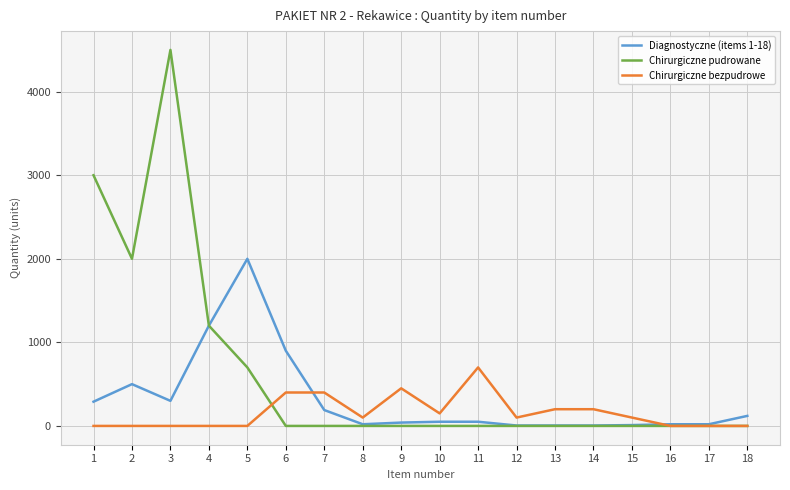

Which series changed the most between 2 and 11?

Chirurgiczne pudrowane